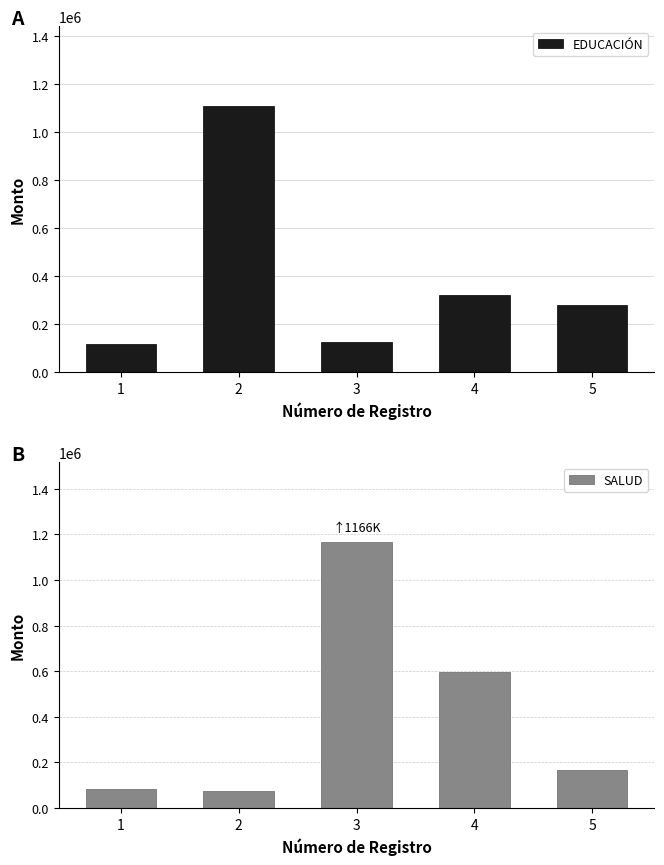

How many groups of bars are there?

5